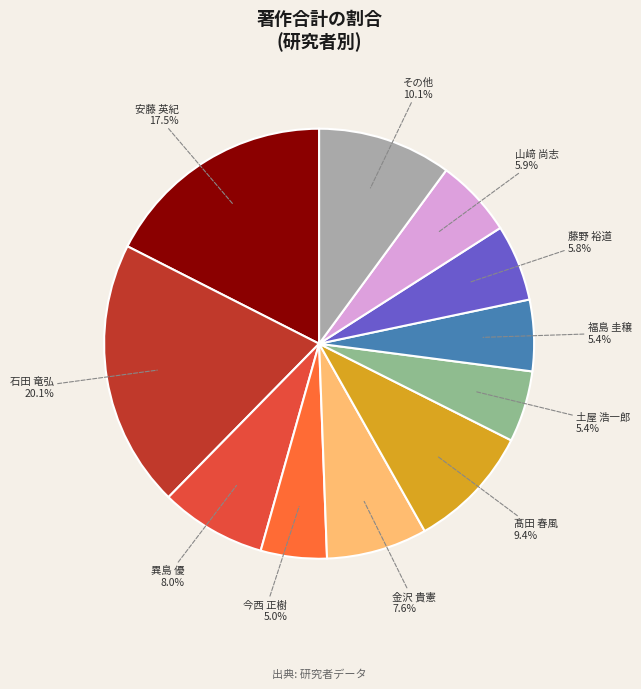

Count the number of slices in the pie.

11